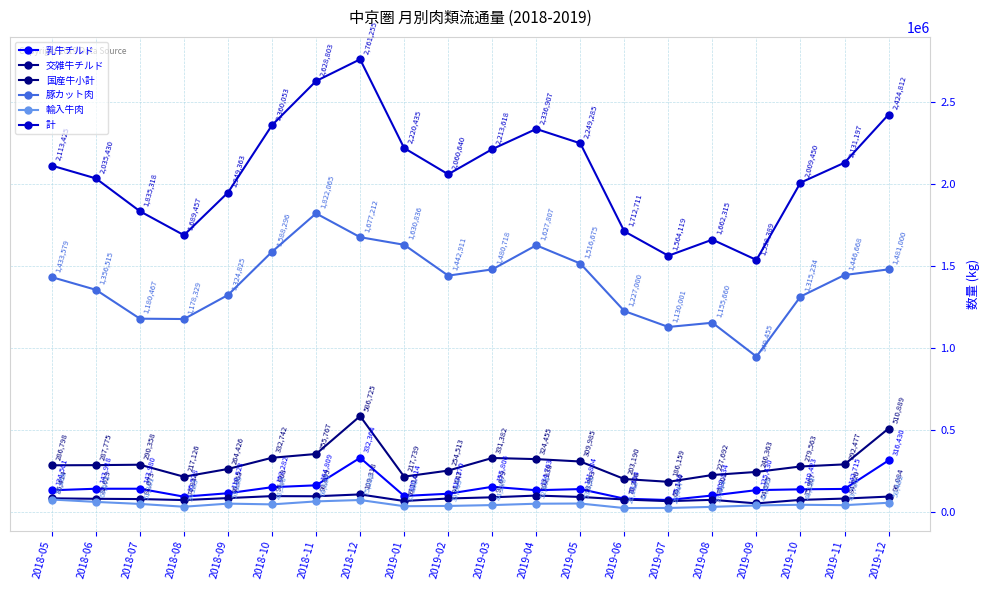

True or false: 交雑牛チルド and 乳牛チルド intersect in this chart.

False